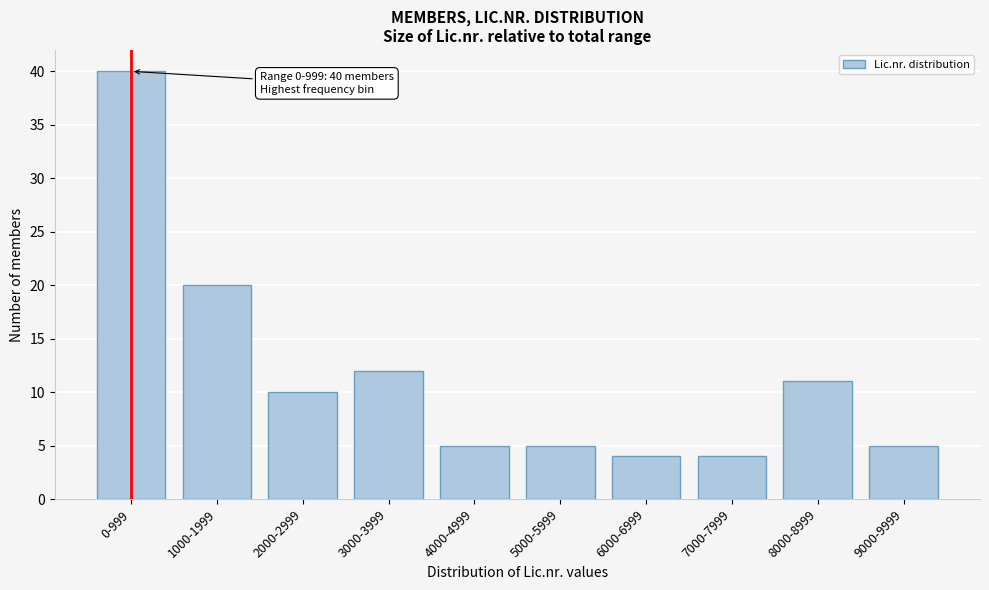

Reading left to right, what are all the values shown in this chart?

40	20	10	12	5	5	4	4	11	5